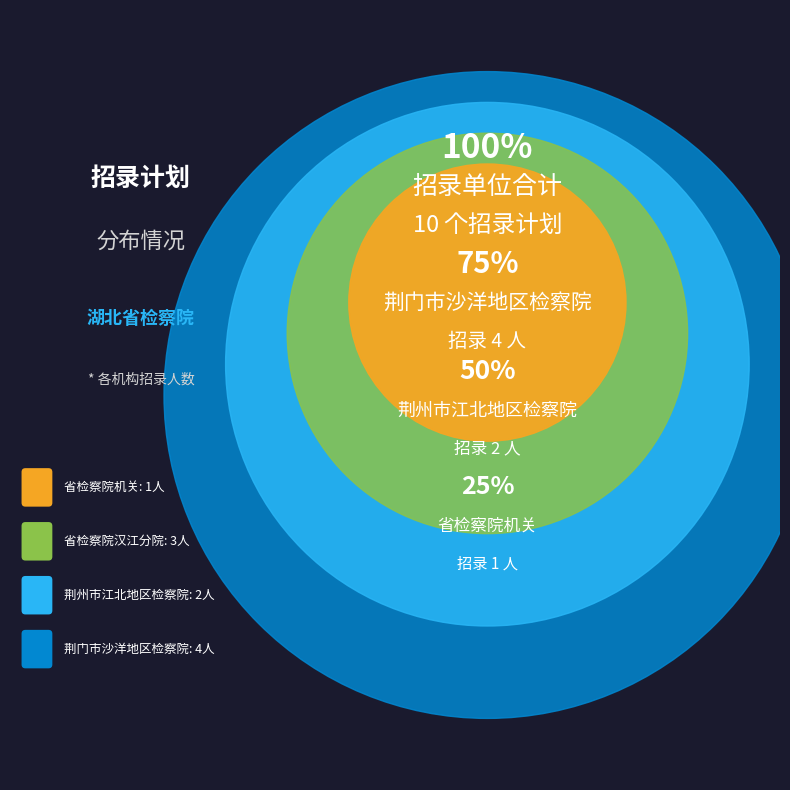

Which slice is the largest?

荆门市沙洋地区检察院